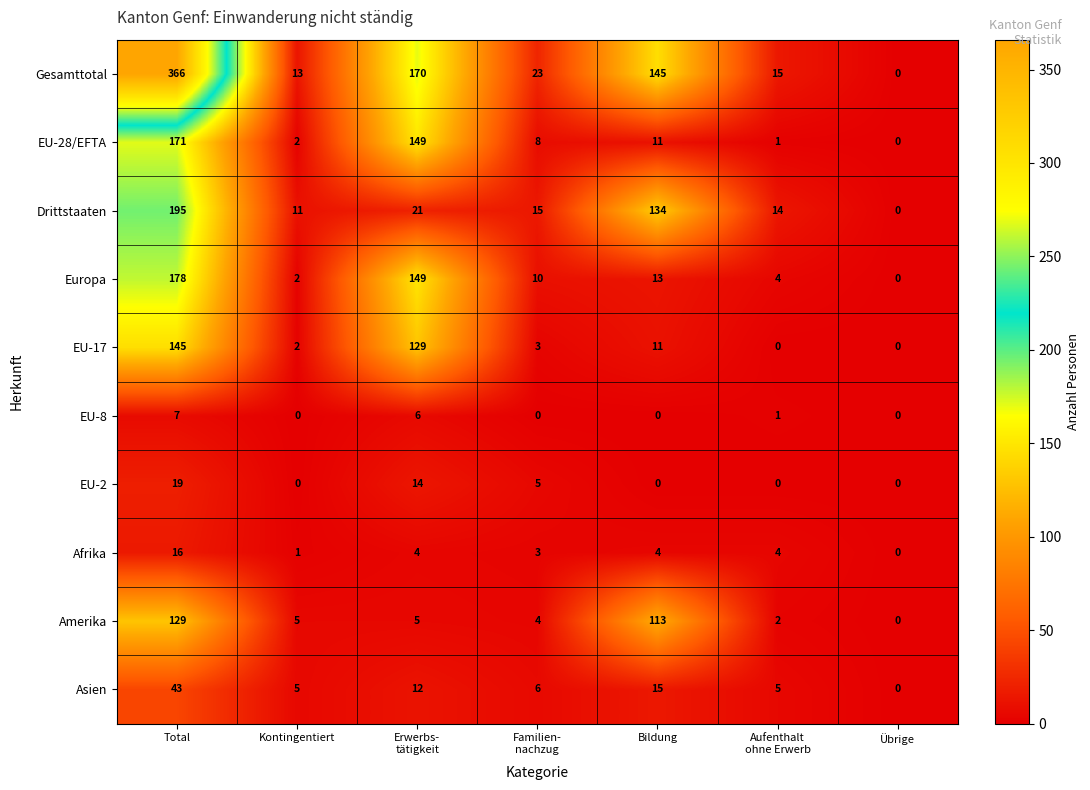

Which category has the highest value in the Europa series?

Total